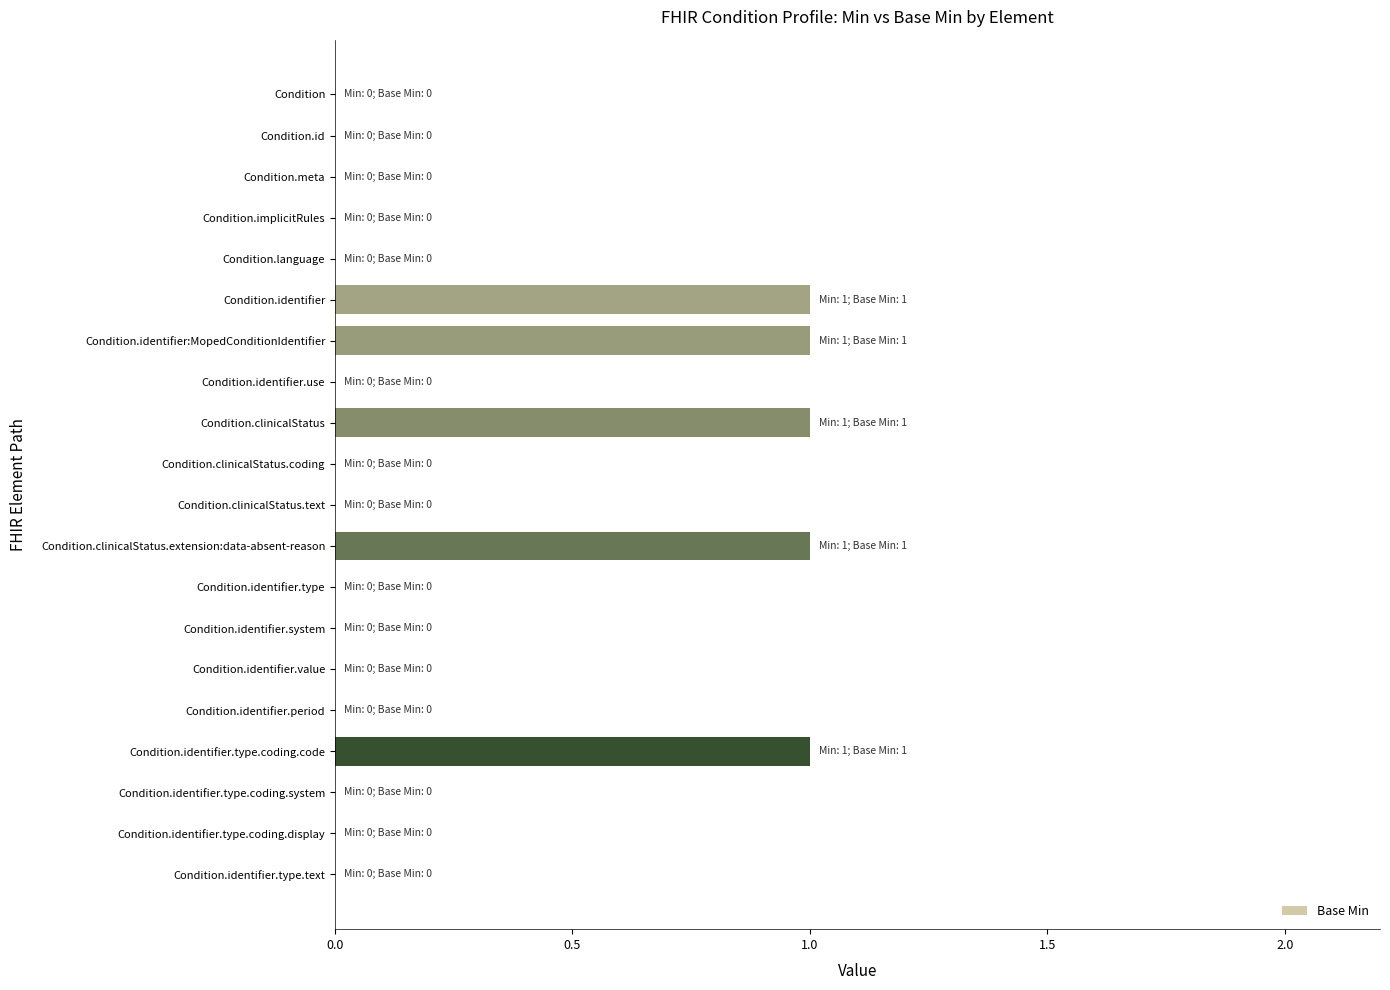

What is the sum of all values?

5